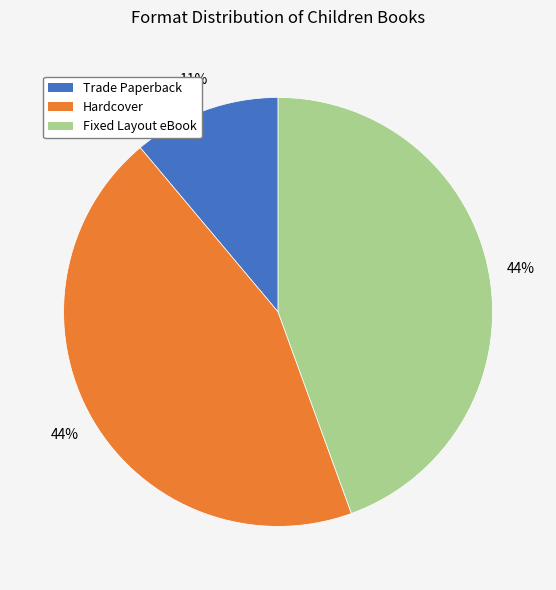

To the nearest percent, what percentage of the pie is Trade Paperback?

11%